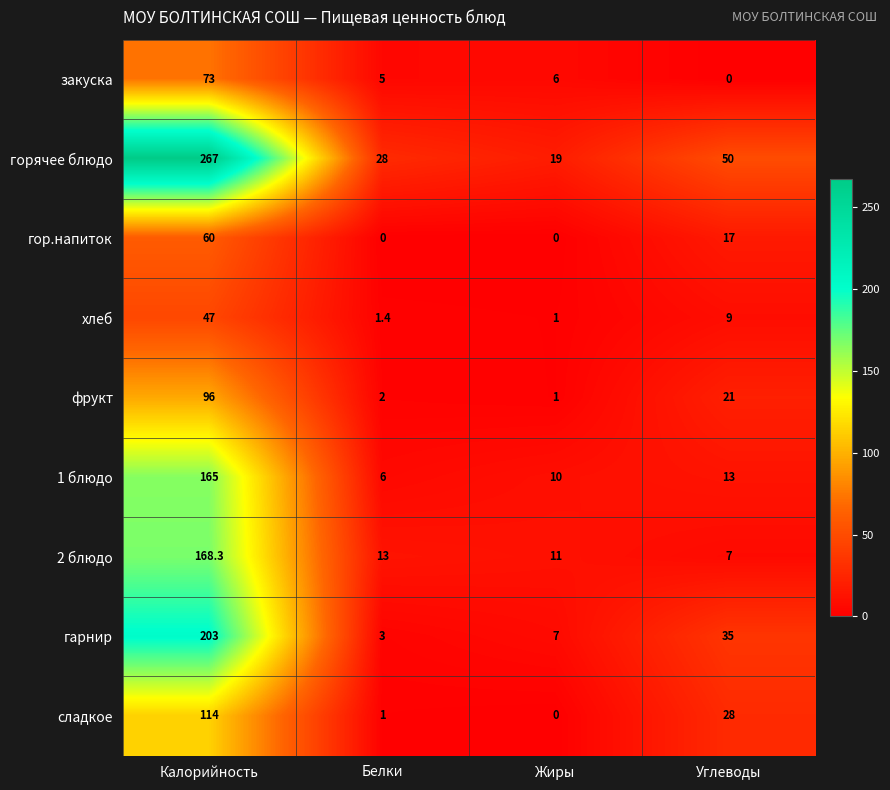

Count the number of categories in the chart.

4